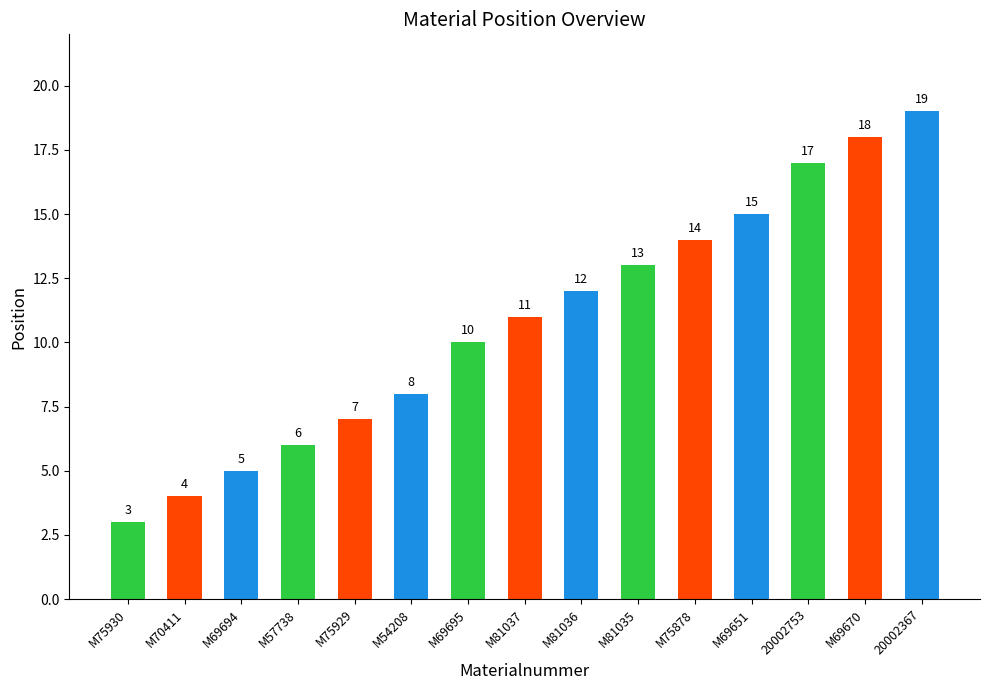

What position from the left is M69695?

7